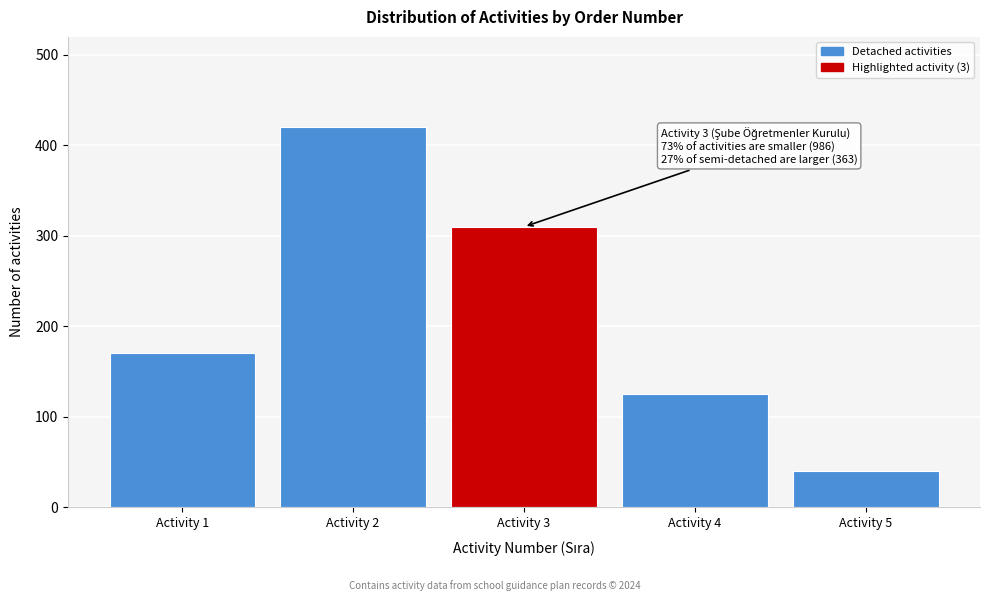

Reading left to right, list all the values displayed in this chart.

170	420	310	125	40